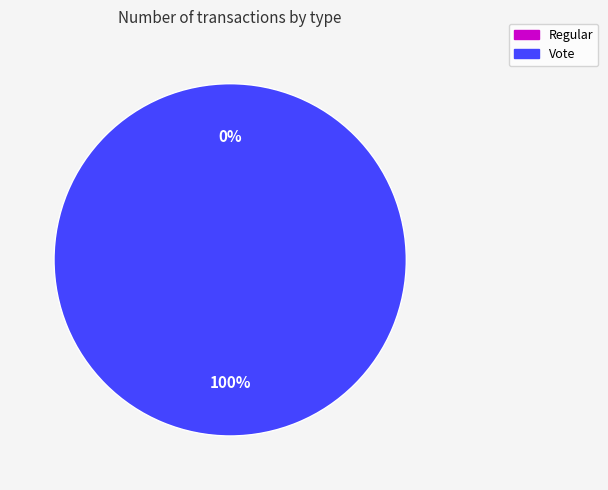

Is it true that Regular is 1% of the pie?

False